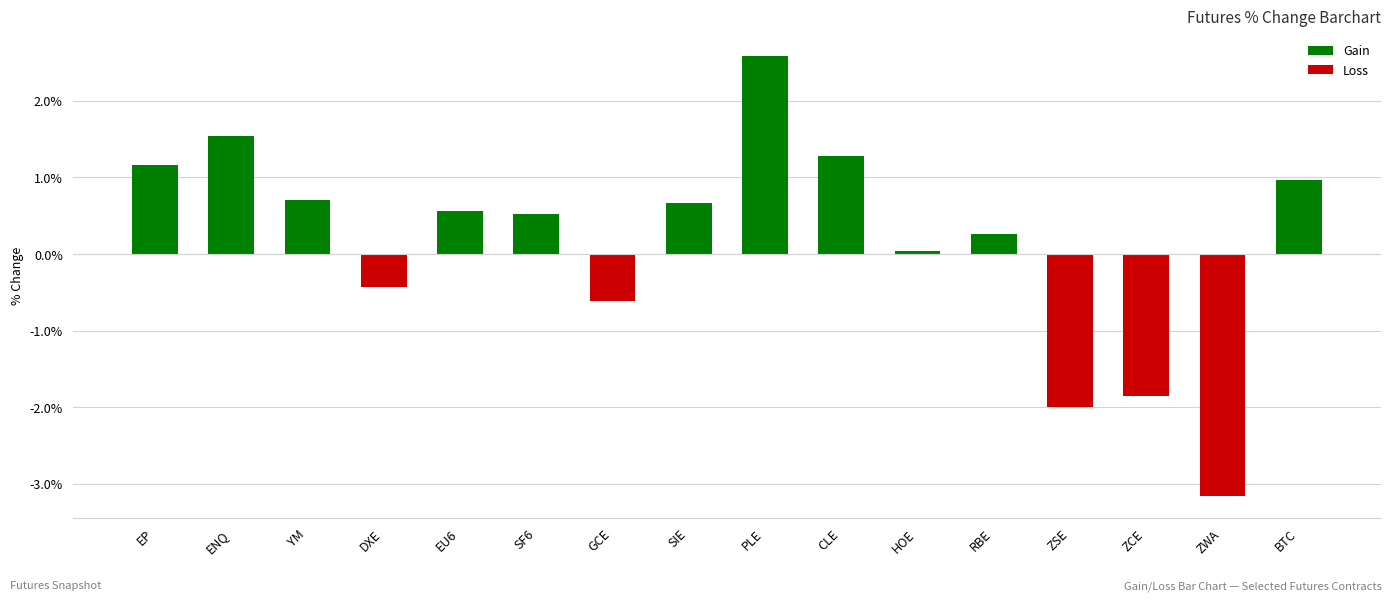

Which series has the largest range (max minus min)?

Loss